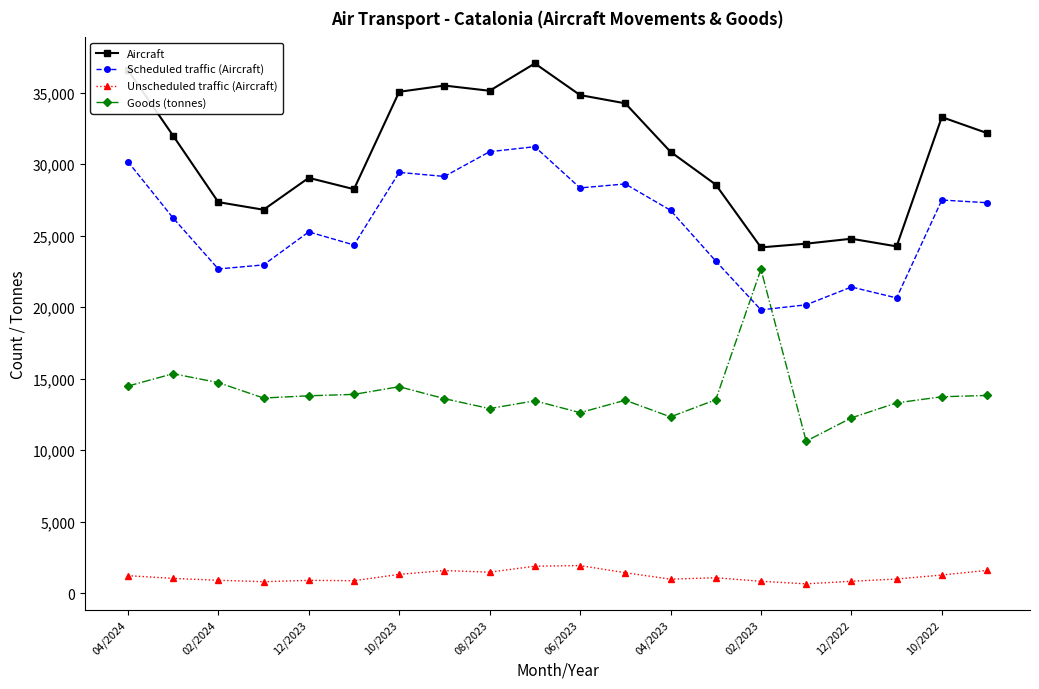

Rank the series by their average value, from highest to lowest.

Aircraft, Scheduled traffic (Aircraft), Goods (tonnes), Unscheduled traffic (Aircraft)